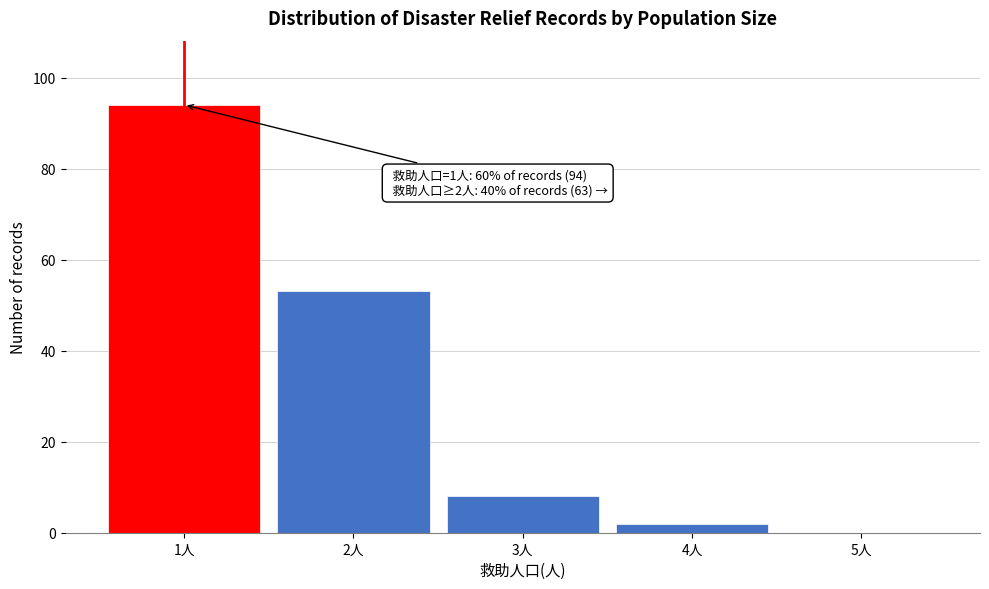

Reading left to right, what are all the values shown in this chart?

1人=94	2人=53	3人=8	4人=2	5人=0